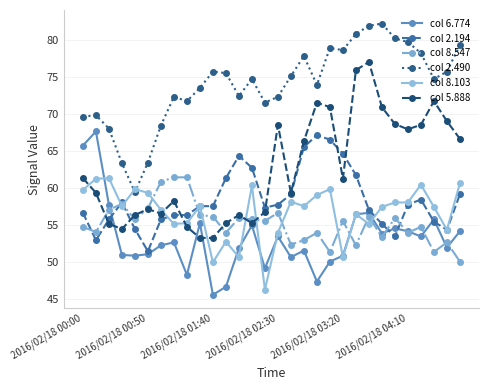

True or false: col 5.888 has more than 2 interior local peaks.

True